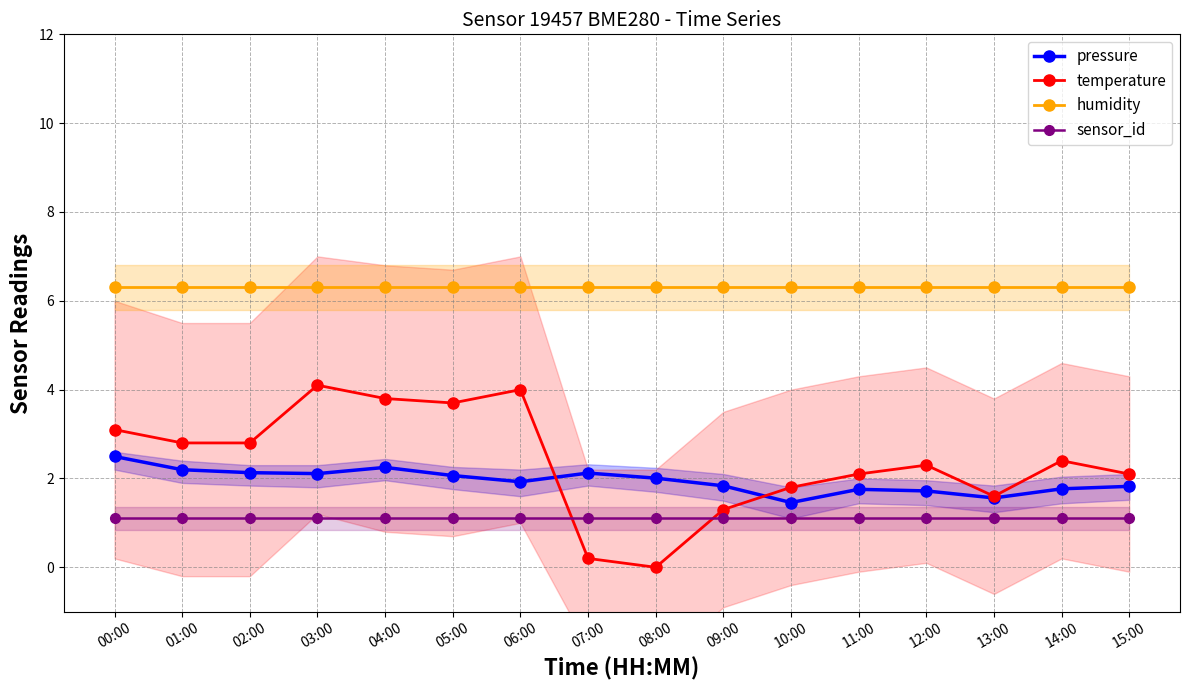

Is the value of temperature at 13:00 greater than the value of humidity at 00:00?

No